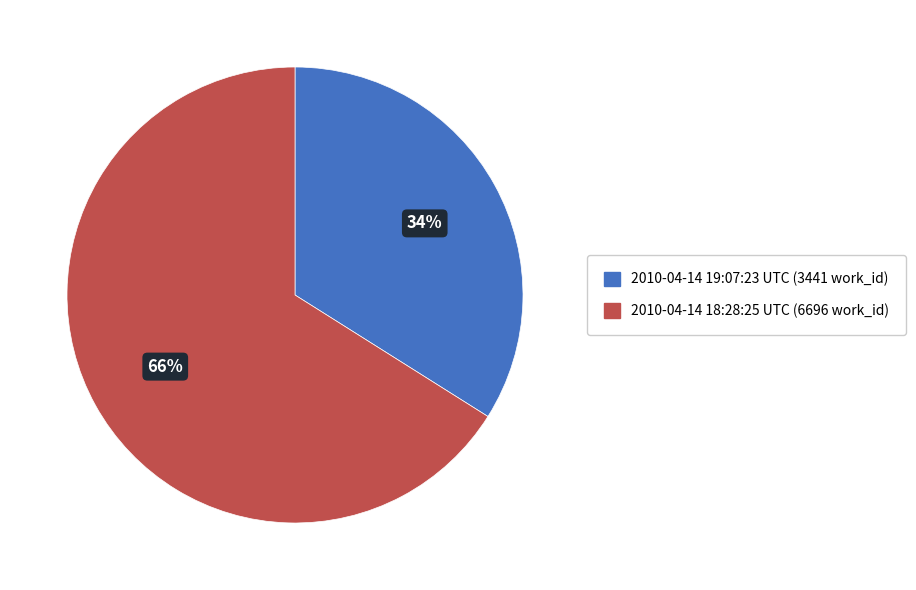

Count the number of slices in the pie.

2